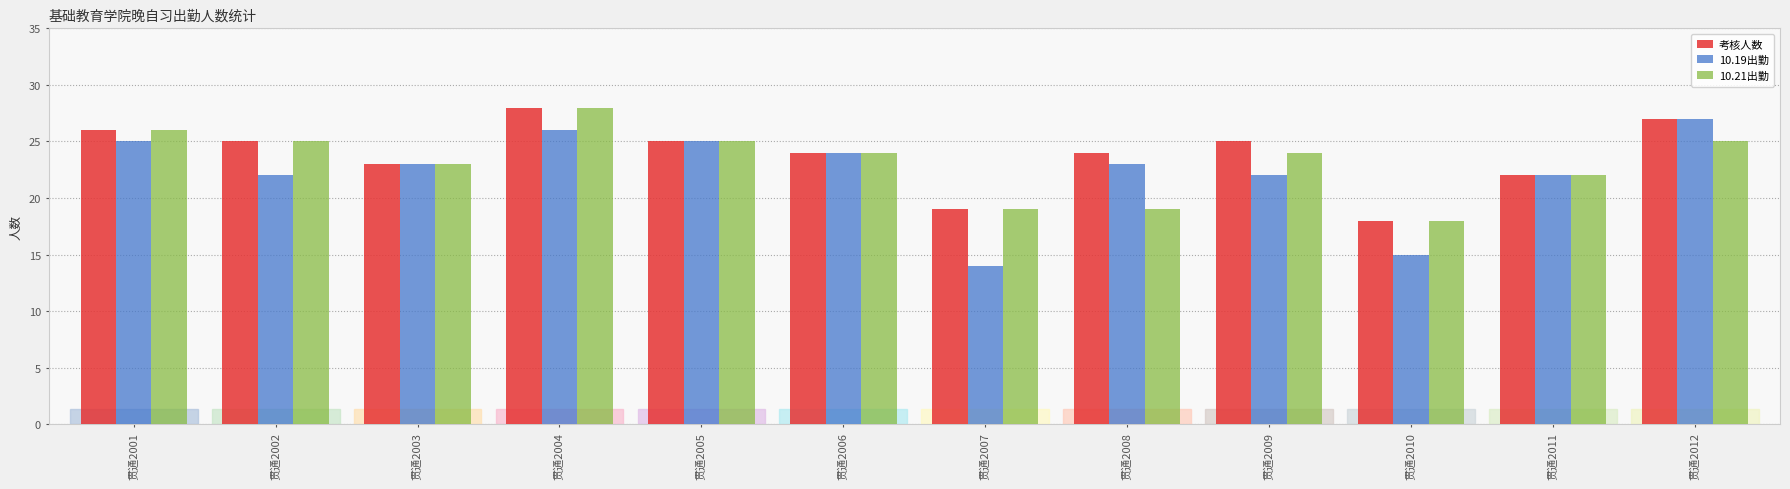

Reading right to left, list all the values displayed in this chart.

考核人数: 27	22	18	25	24	19	24	25	28	23	25	26
10.19出勤: 27	22	15	22	23	14	24	25	26	23	22	25
10.21出勤: 25	22	18	24	19	19	24	25	28	23	25	26